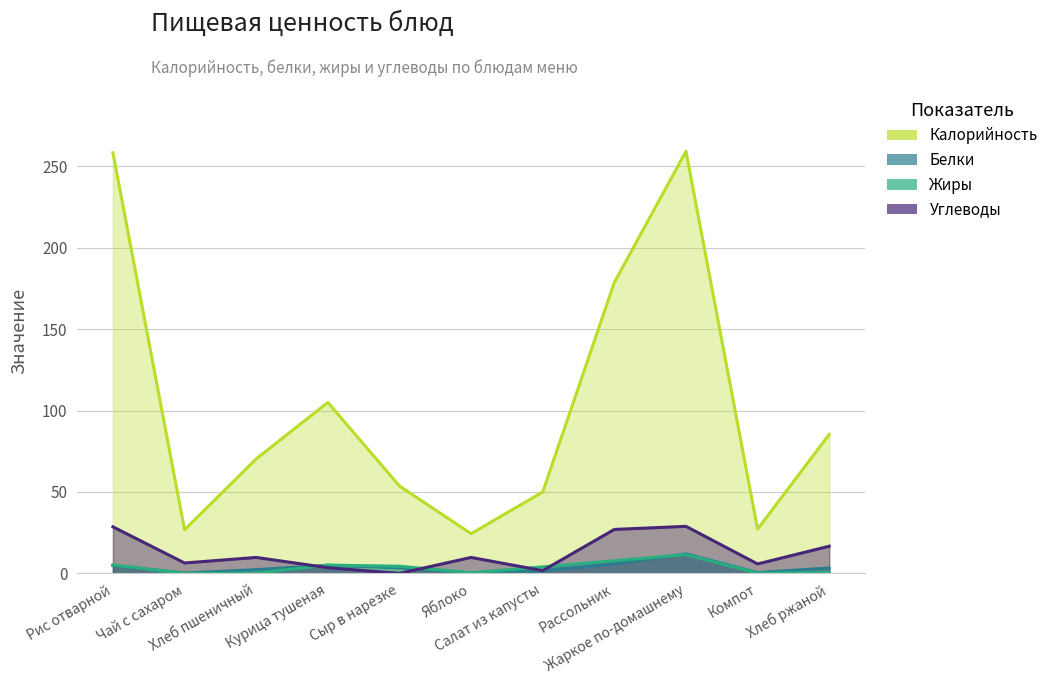

Does the chart display data point markers on the line(s)?

No